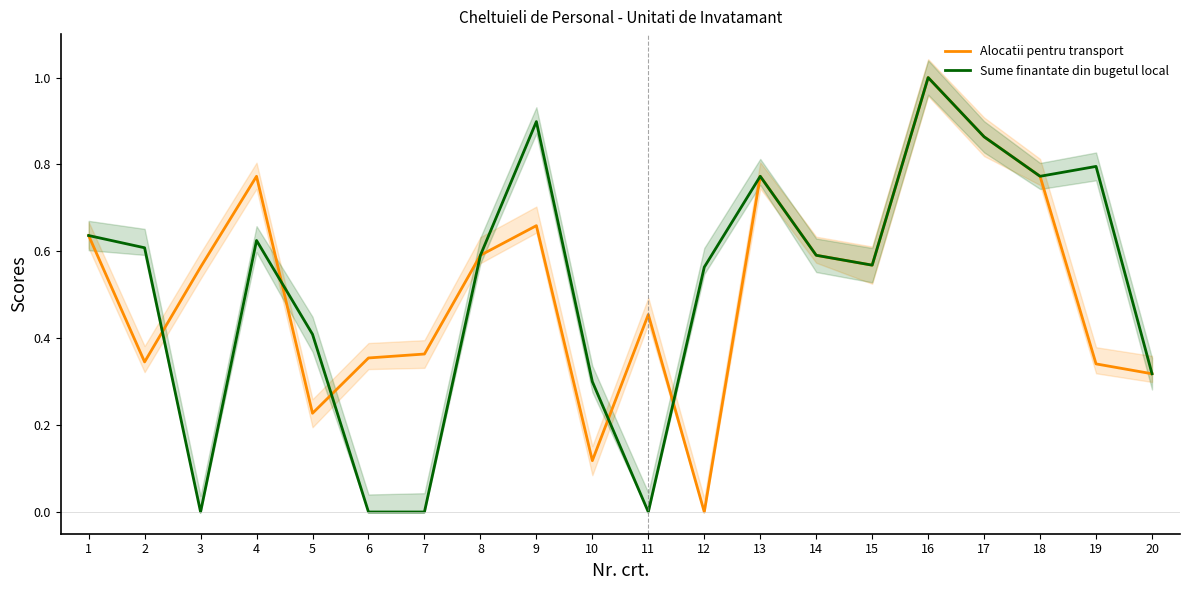

Reading left to right, transcribe all the data shown in this chart.

Alocatii pentru transport: 1=0.6	2=0.3	3=0.6	4=0.8	5=0.2	6=0.4	7=0.4	8=0.6	9=0.7	10=0.1	11=0.5	12=0.0	13=0.8	14=0.6	15=0.6	16=1.0	17=0.9	18=0.8	19=0.3	20=0.3
Sume finantate din bugetul local: 1=0.6	2=0.6	3=0.0	4=0.6	5=0.4	6=0.0	7=0.0	8=0.6	9=0.9	10=0.3	11=0.0	12=0.6	13=0.8	14=0.6	15=0.6	16=1.0	17=0.9	18=0.8	19=0.8	20=0.3